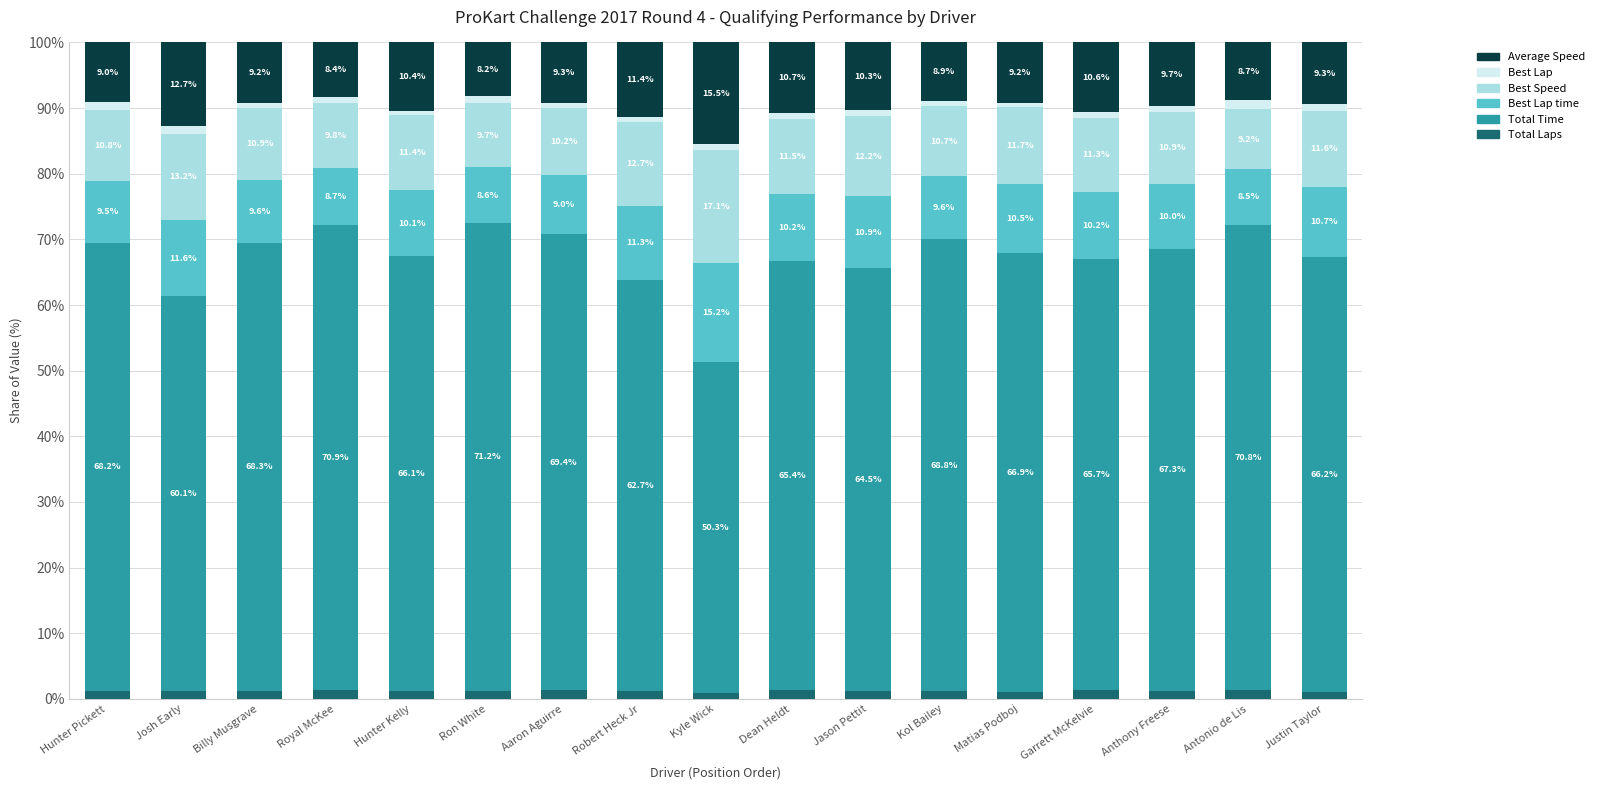

What is the total value across all series at Josh Early?

100.0